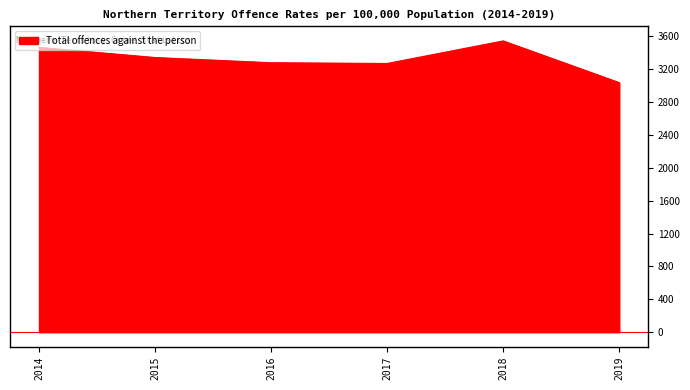

What is the difference between the maximum and minimum values?

507.7